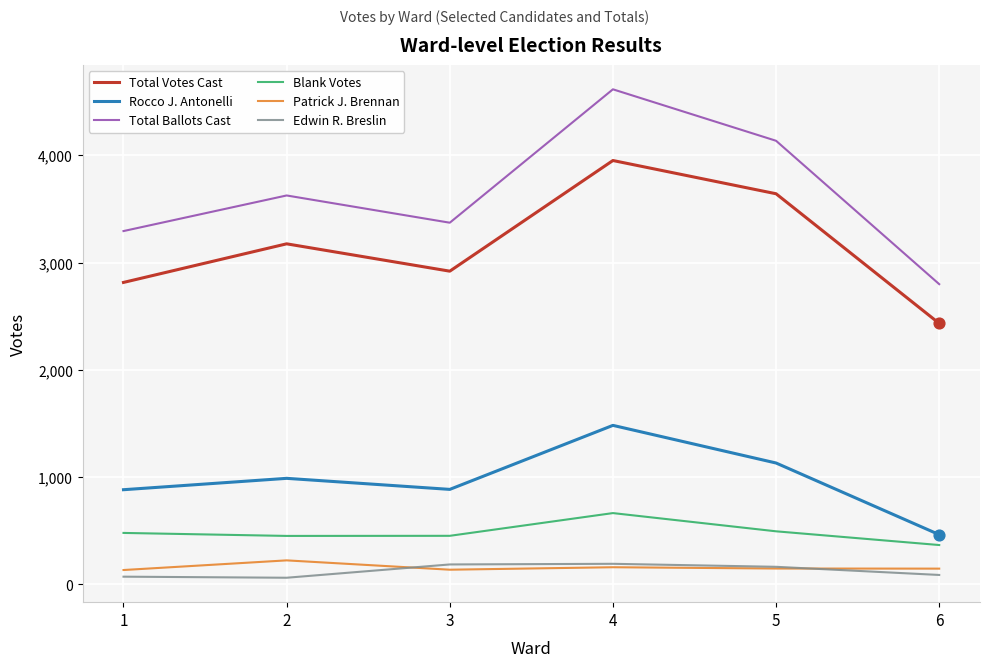

What is the difference between the highest and lowest values at 3?

3236